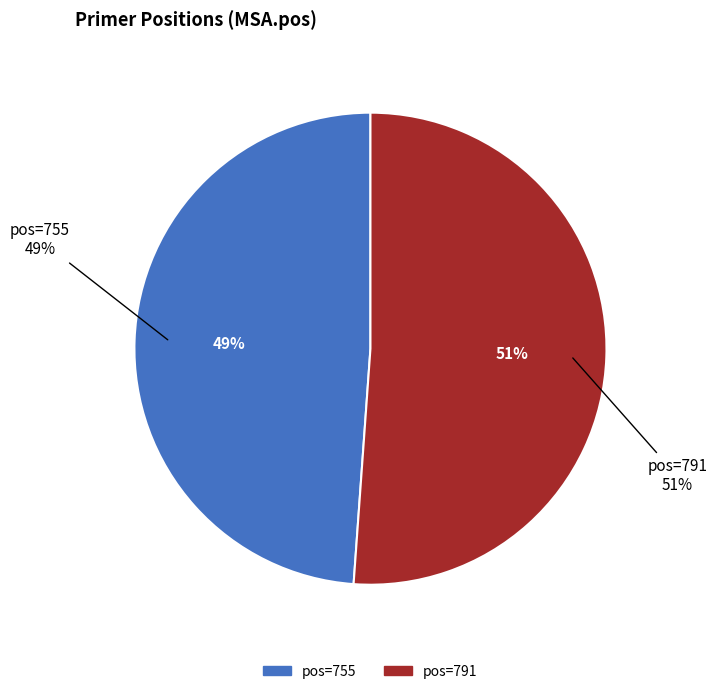

How many slices are in this pie chart?

2